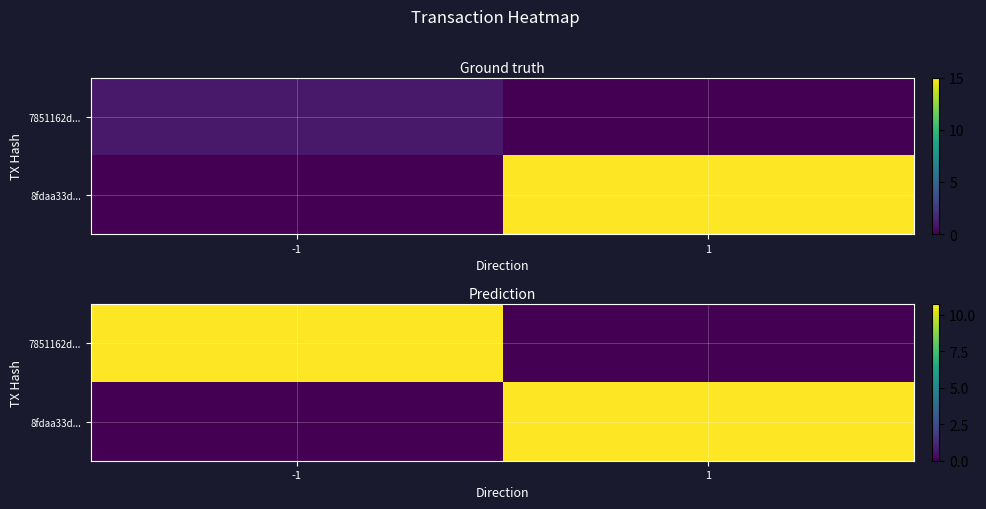

What is the difference between the 8fdaa33d... values at -1 and 1?

10.7